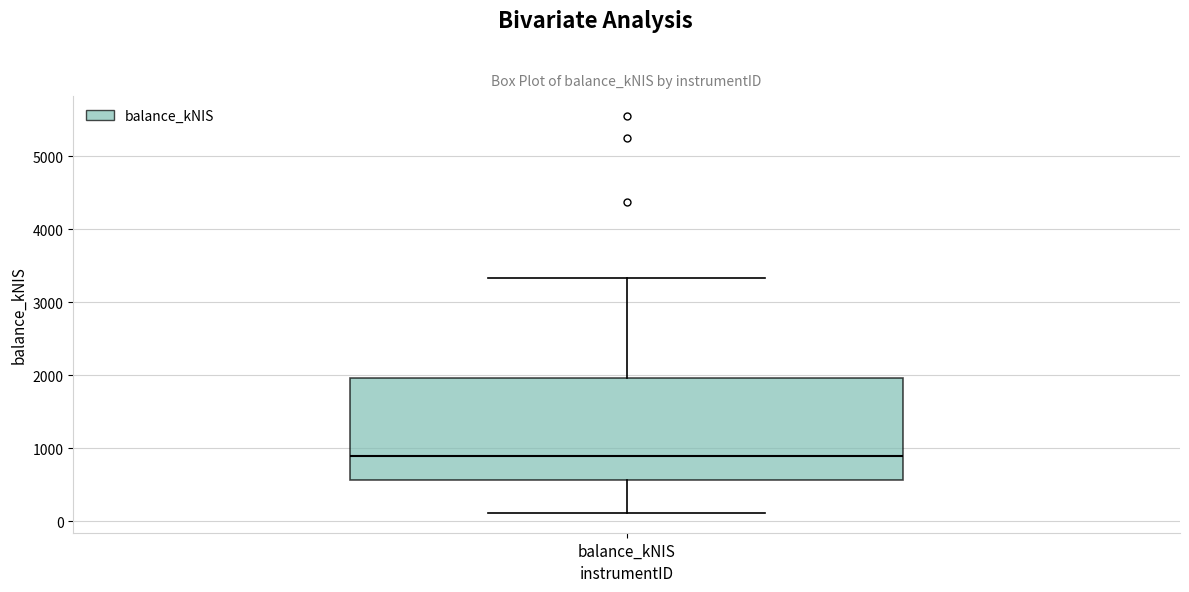

Where does the median line of the box for balance_kNIS sit on the y-axis? The values are not printed on the chart, so give them approximately, as read against the axis.

900